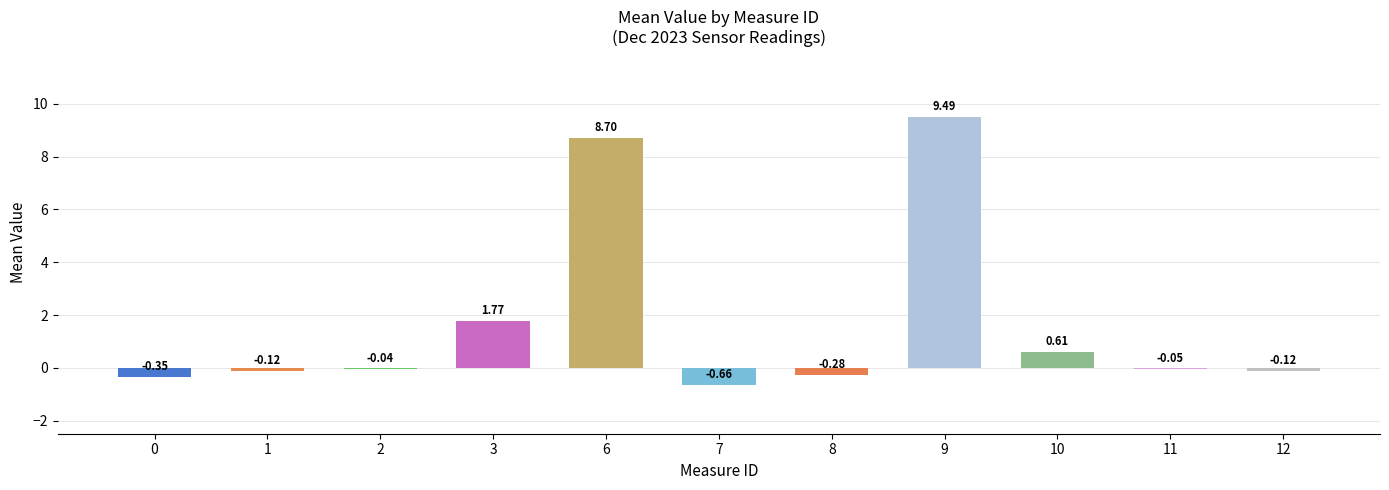

What is the sum of the values at 3 and 2?

1.7